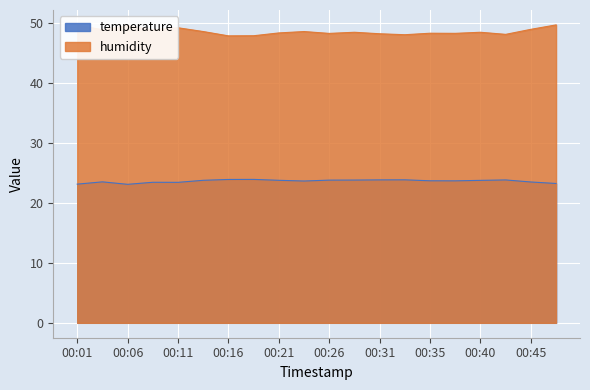

Which series changed the most between 00:11 and 00:40?

humidity